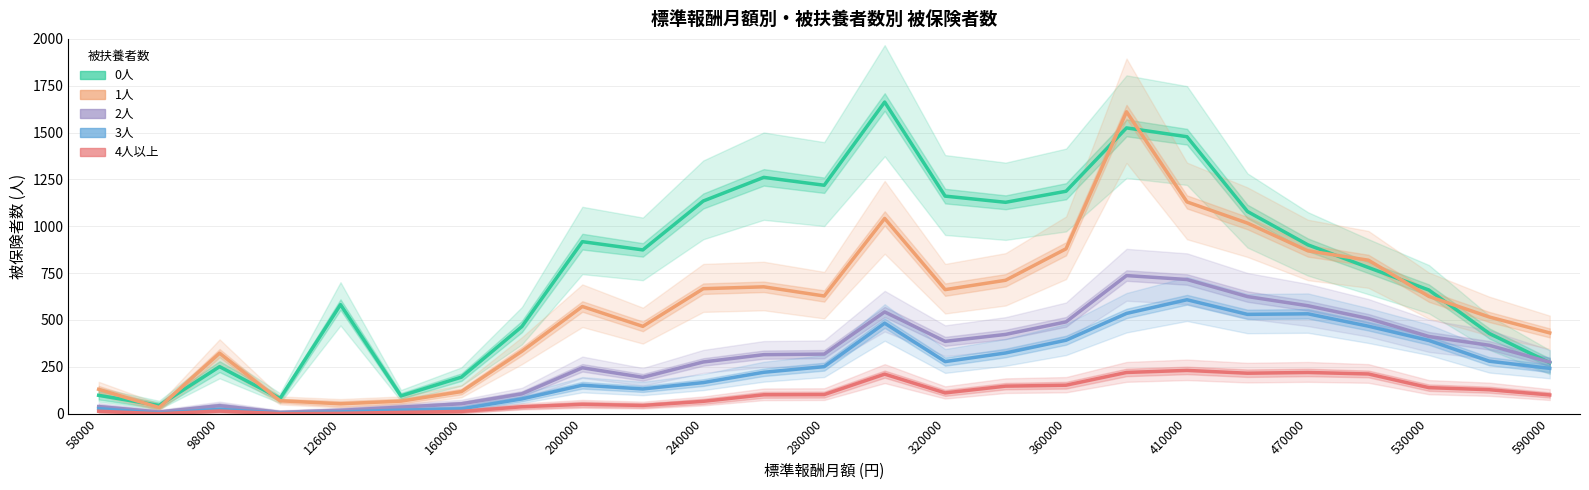

Which series has the widest spread of values?

0人